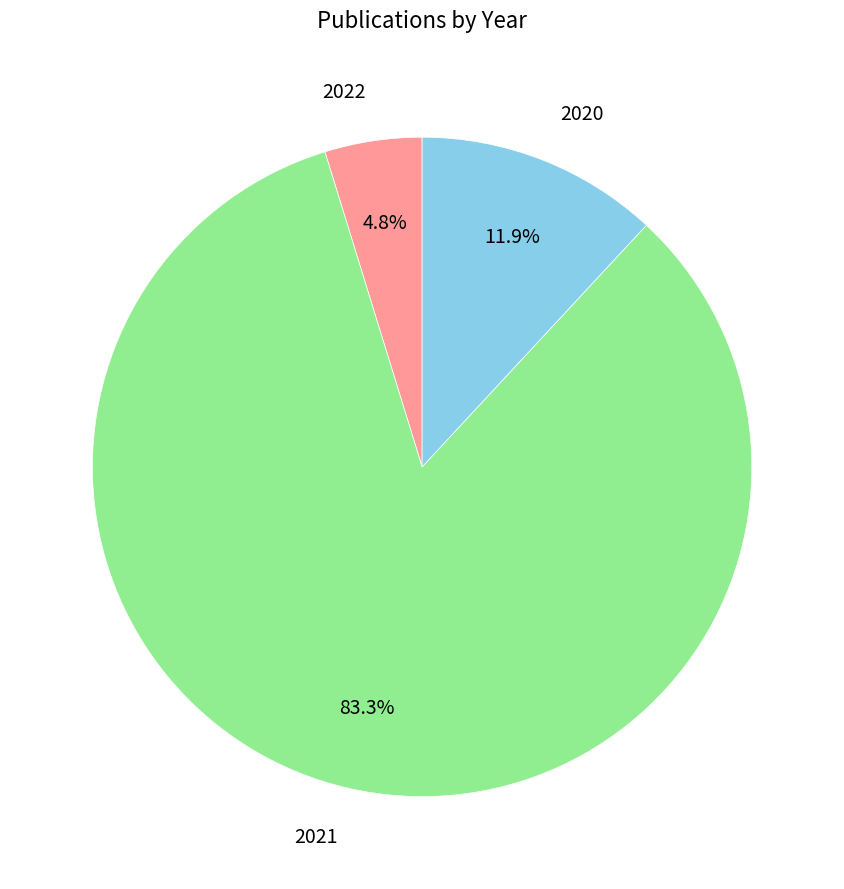

To the nearest percent, what is the average slice percentage?

33%